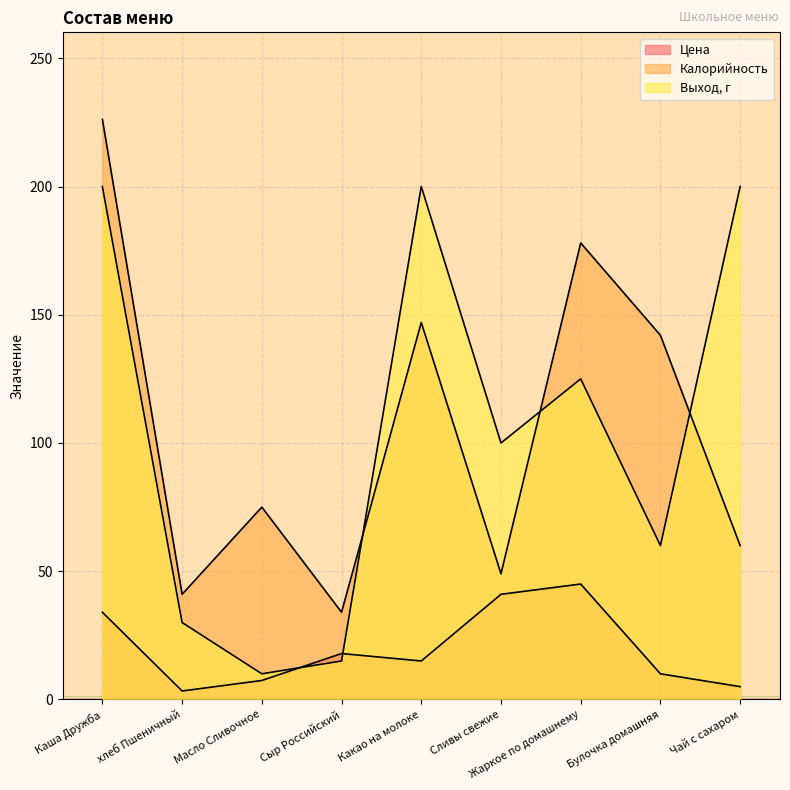

How many lines are shown in the chart?

3